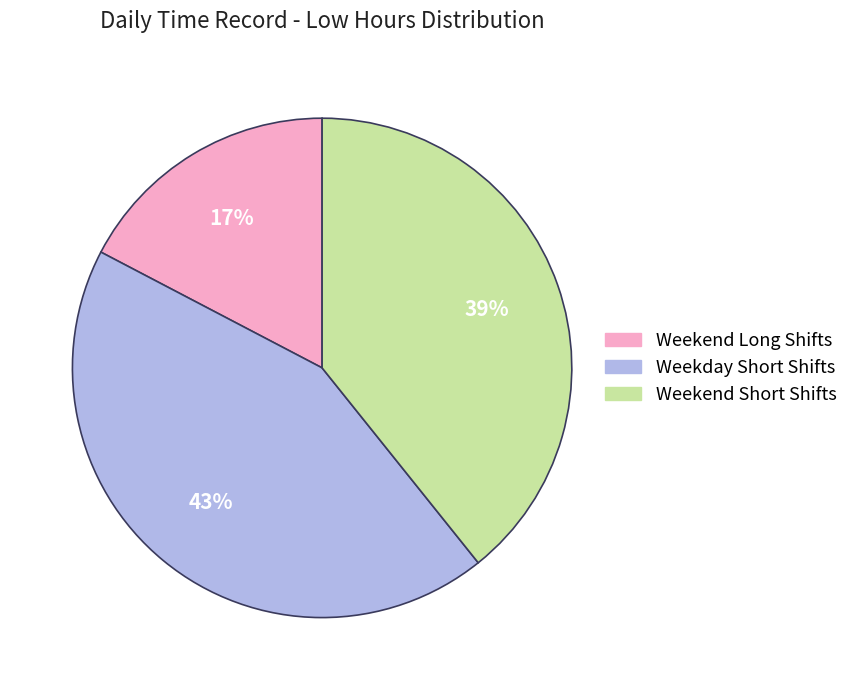

Count the number of slices in the pie.

3